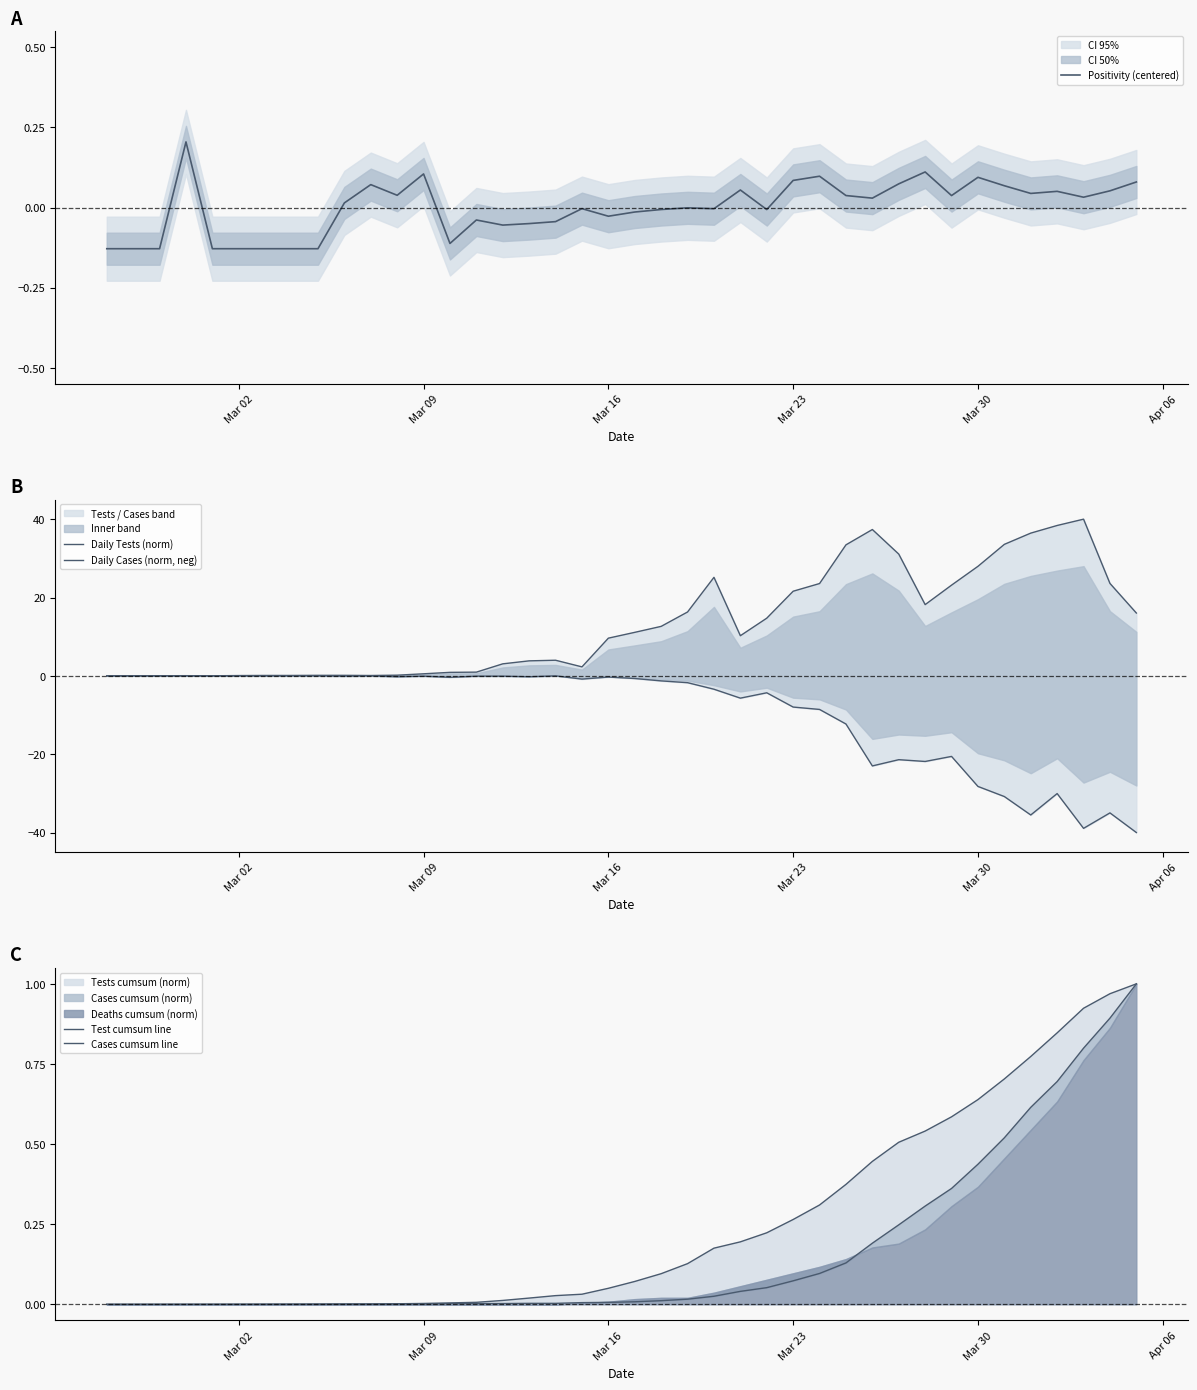

At which label is Cases cumsum line closest to 0?

Mar 02